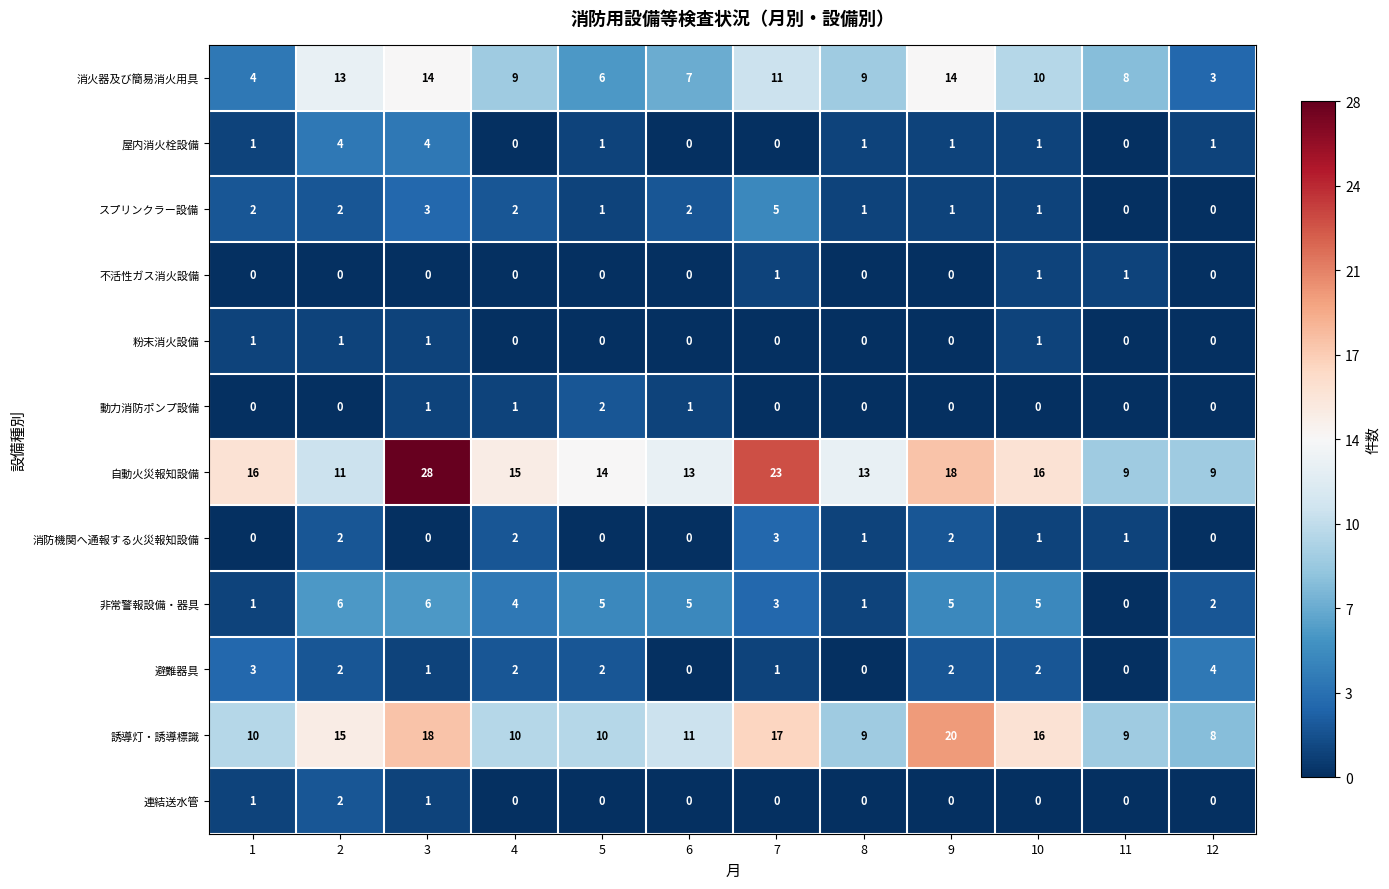

Is it true that 消防機関へ通報する火災報知設備 equals 1 at 11?

True